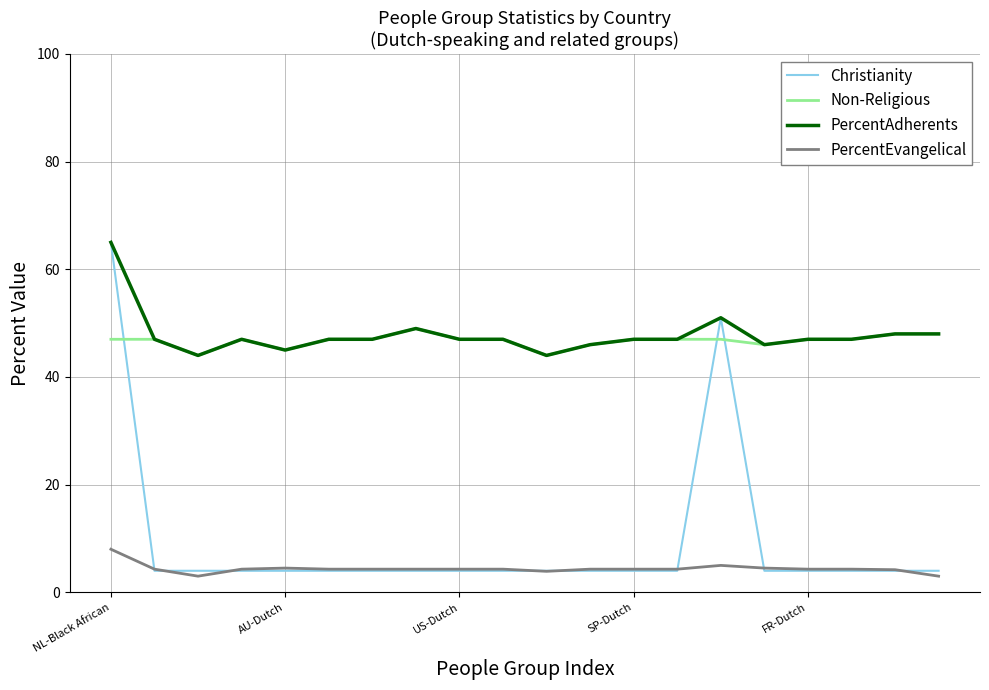

What is the maximum value shown in the chart?

65.0